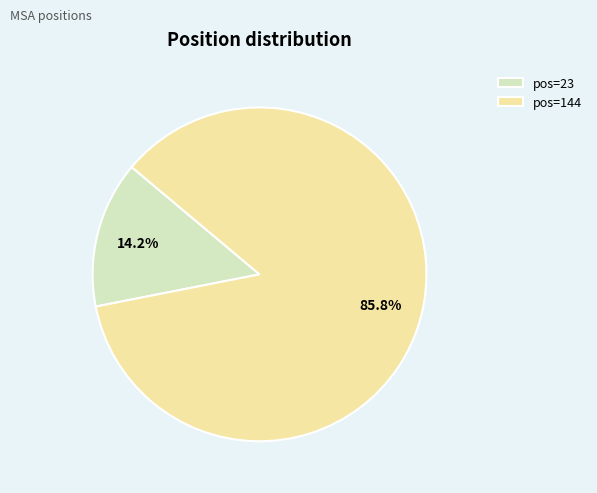

Between pos=144 and pos=23, which is larger?

pos=144